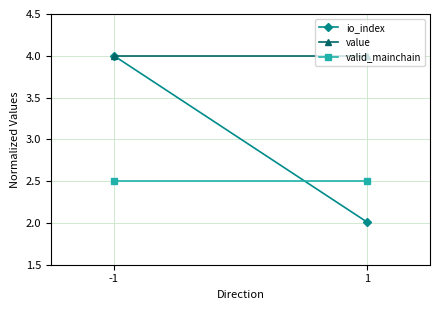

Reading left to right, extract all data points from this chart.

io_index: -1=4.0	1=2.0
value: -1=4.0	1=4.0
valid_mainchain: -1=2.5	1=2.5